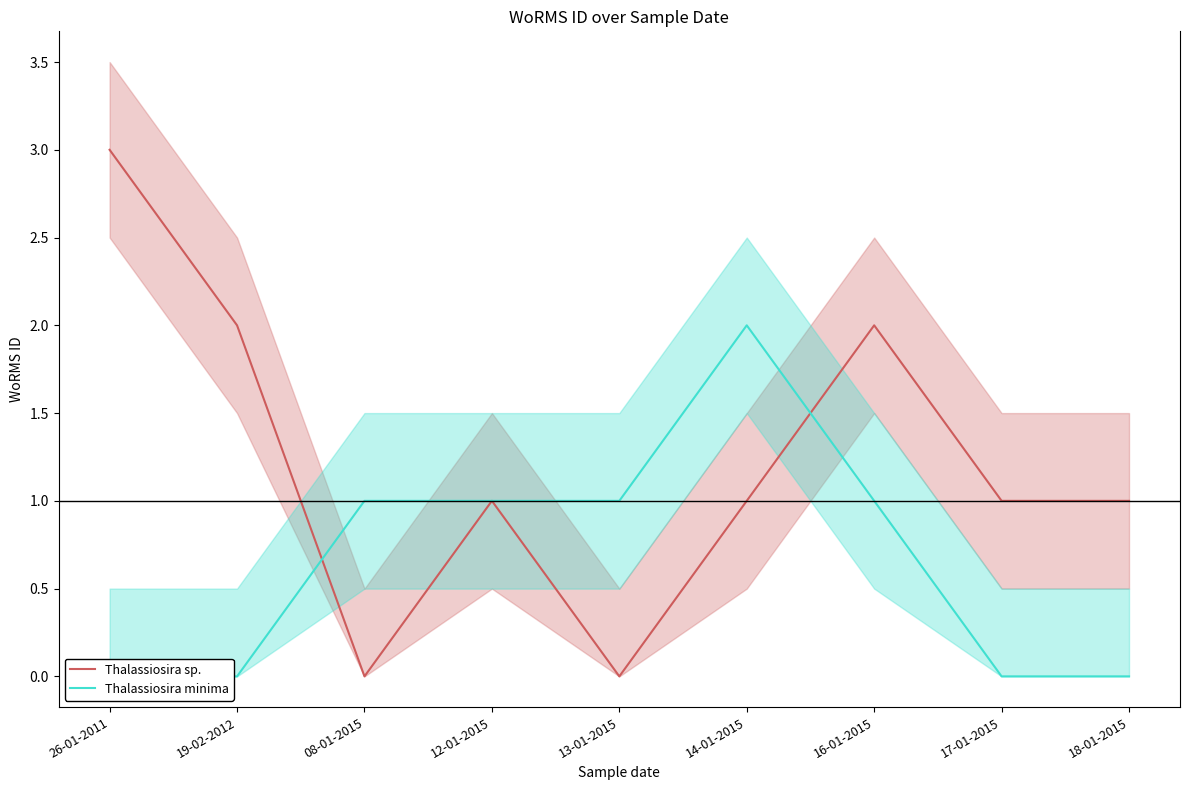

Reading right to left, extract all data points from this chart.

Thalassiosira sp.: 1	1	2	1	0	1	0	2	3
Thalassiosira minima: 0	0	1	2	1	1	1	0	0